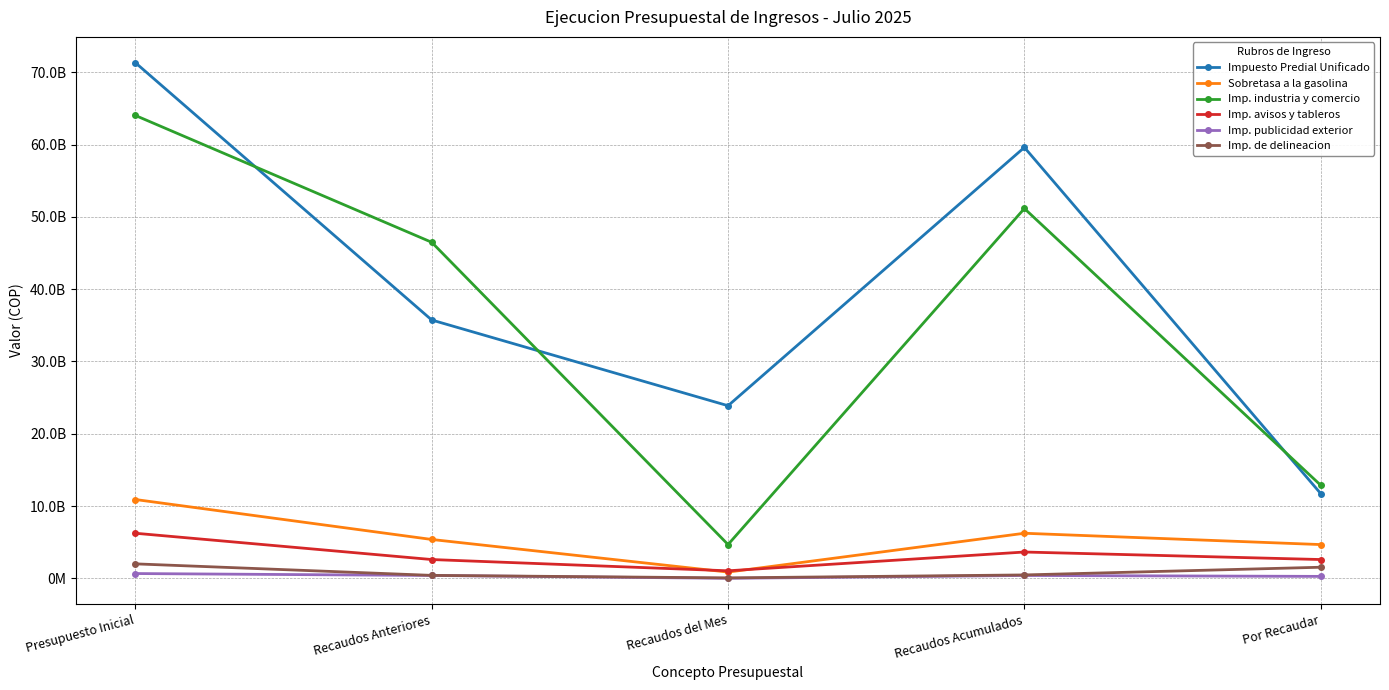

Reading right to left, extract all data points from this chart.

Impuesto Predial Unificado: Por Recaudar=11720435301.5	Recaudos Acumulados=59604464698.5	Recaudos del Mes=23873232172.0	Recaudos Anteriores=35731232526.5	Presupuesto Inicial=71324900000.0
Sobretasa a la gasolina: Por Recaudar=4667074726.0	Recaudos Acumulados=6232925274.0	Recaudos del Mes=859747294.0	Recaudos Anteriores=5373177980.0	Presupuesto Inicial=10900000000.0
Imp. industria y comercio: Por Recaudar=12871719491.6	Recaudos Acumulados=51153920508.4	Recaudos del Mes=4671649687.0	Recaudos Anteriores=46482270821.4	Presupuesto Inicial=64025640000.0
Imp. avisos y tableros: Por Recaudar=2597916668.0	Recaudos Acumulados=3637083332.0	Recaudos del Mes=1039166666.0	Recaudos Anteriores=2597916666.0	Presupuesto Inicial=6235000000.0
Imp. publicidad exterior: Por Recaudar=266617426.0	Recaudos Acumulados=393782574.0	Recaudos del Mes=0.0	Recaudos Anteriores=393782574.0	Presupuesto Inicial=660400000.0
Imp. de delineacion: Por Recaudar=1532470072.2	Recaudos Acumulados=467529927.8	Recaudos del Mes=60332095.8	Recaudos Anteriores=407197832.0	Presupuesto Inicial=2000000000.0